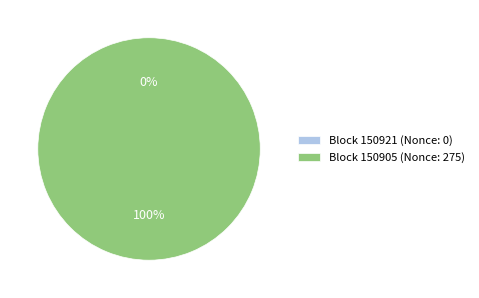

What percentage do 150905 and 150921 together represent?

100.0%